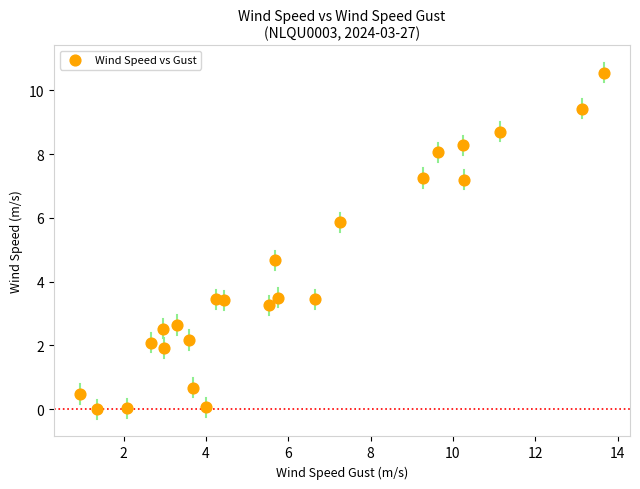

What Y value in the scatter plot is closest to 5?

4.7